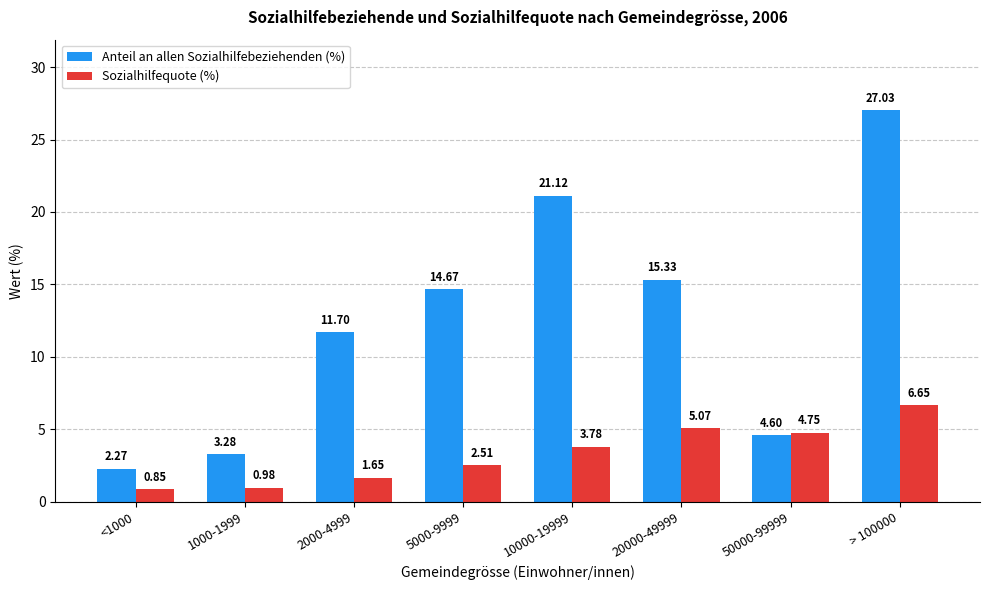

How many values in the Sozialhilfequote (%) series are below 3?

4